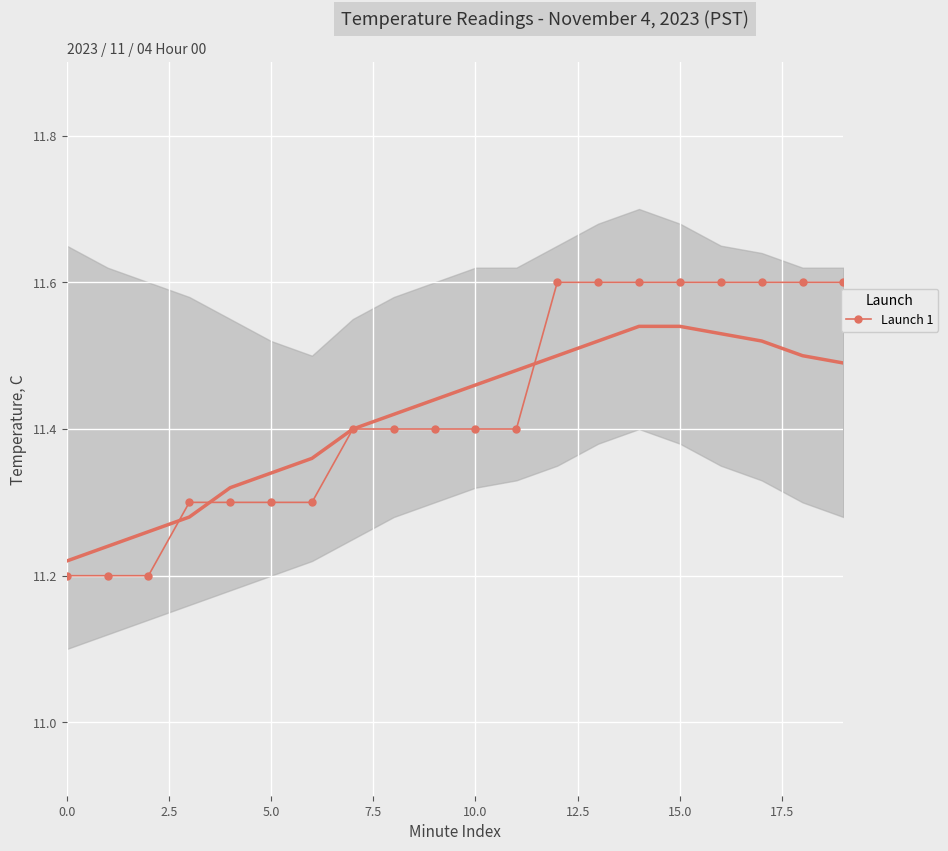

What is the average value?

11.4